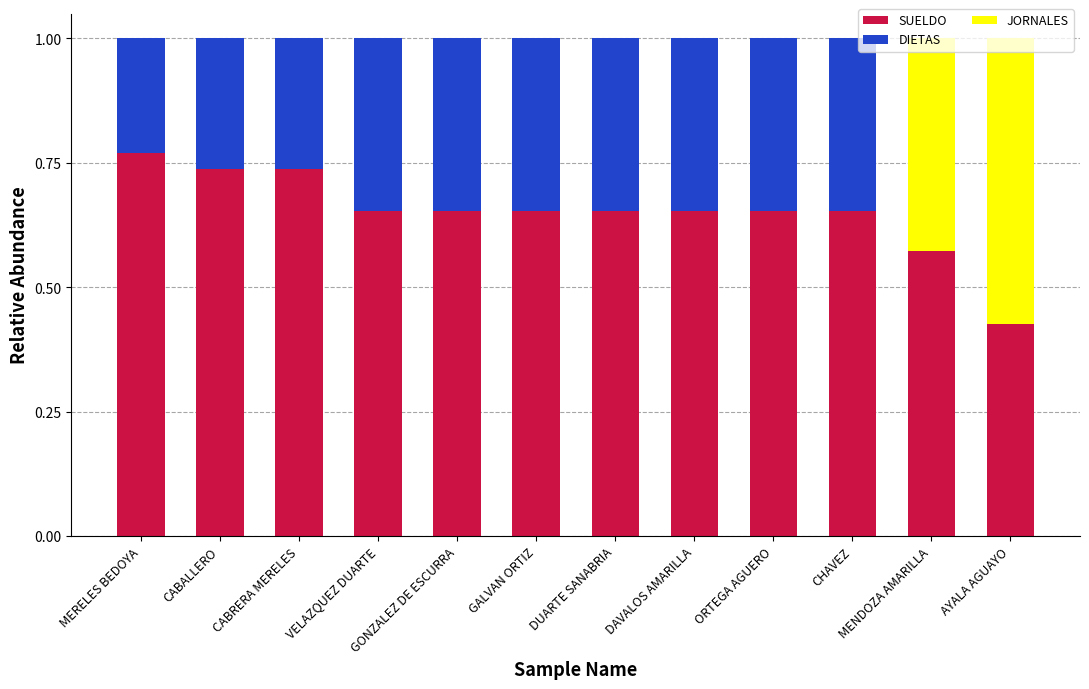

What is the total value across all series at CABRERA MERELES?

1.0